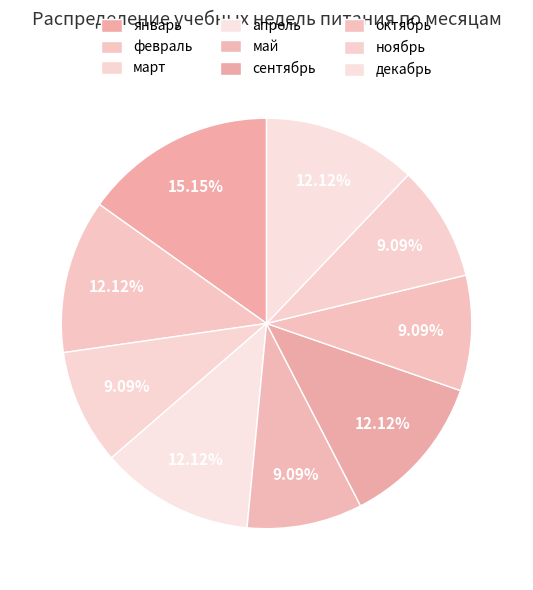

The ноябрь slice represents 9% of the pie. True or false?

True